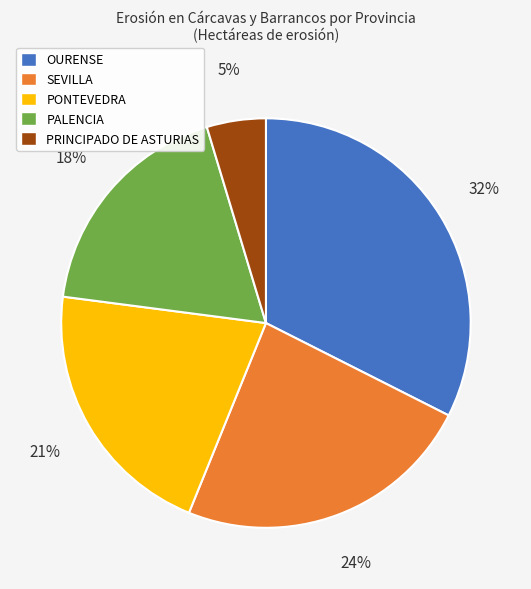

Which has a higher value, PONTEVEDRA or SEVILLA?

SEVILLA